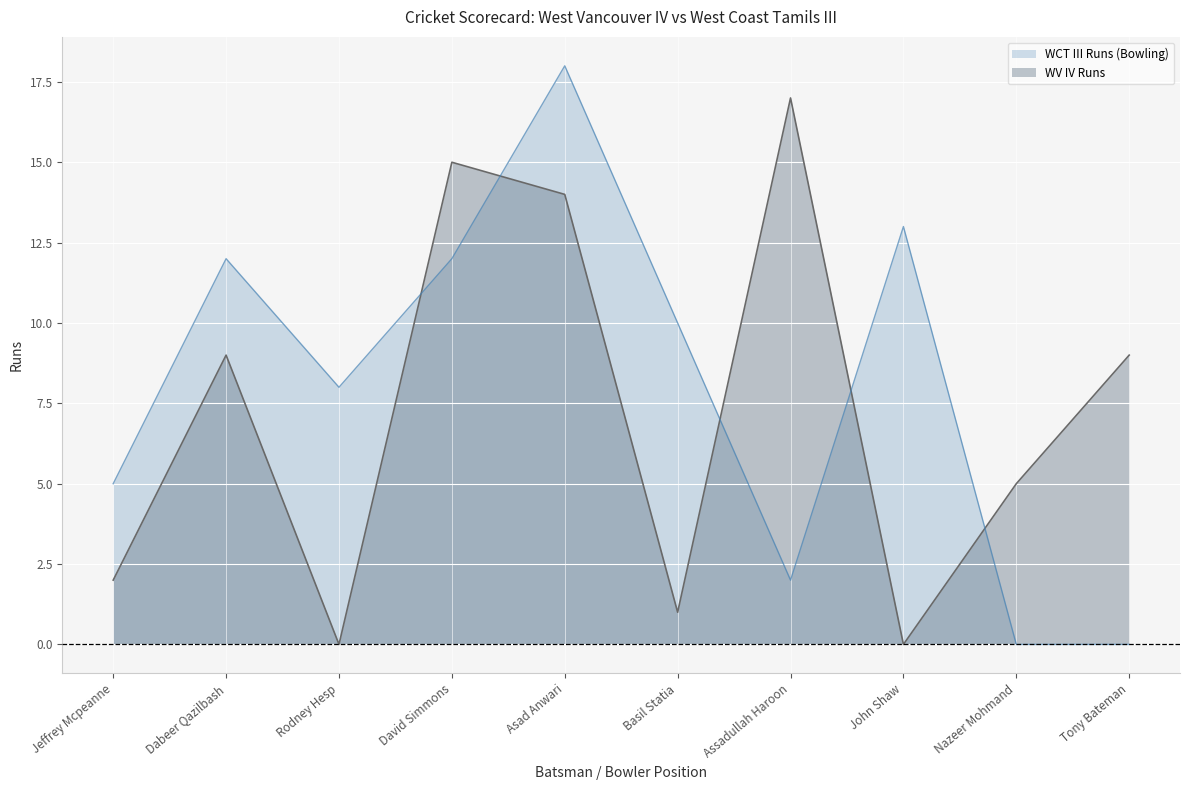

At which label does WV IV Runs (line) reach its peak?

Assadullah Haroon